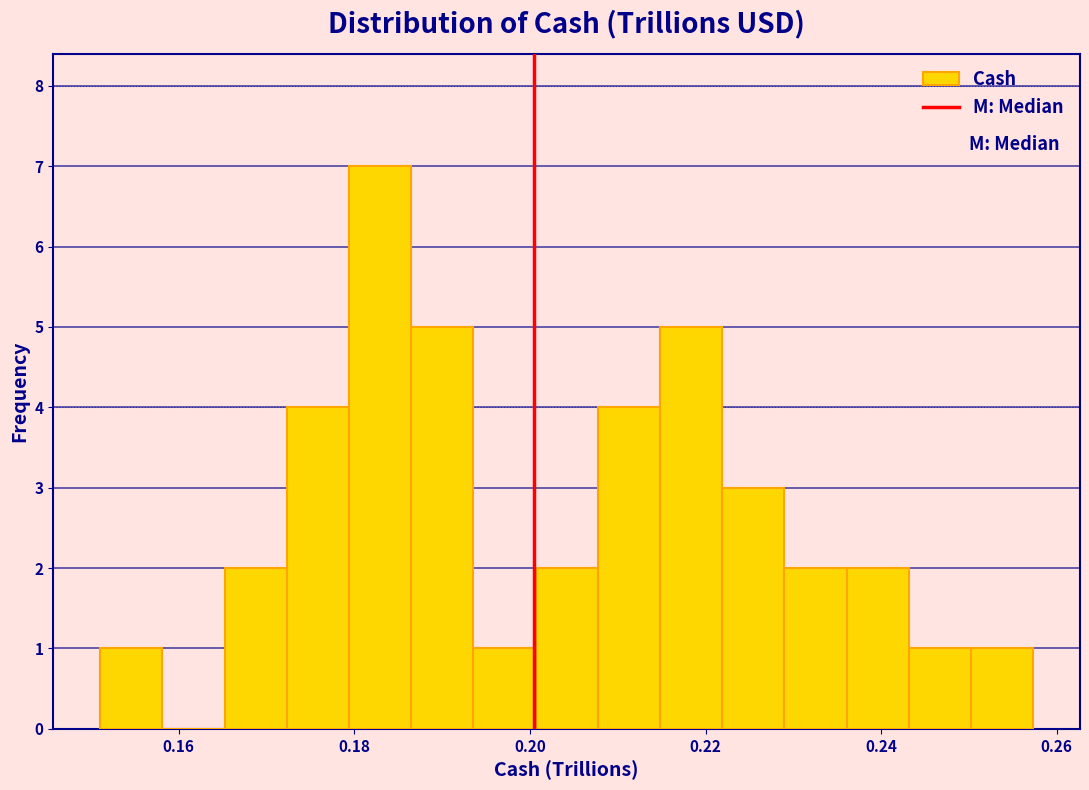

Read against the x-axis, roughly where is the centre of the tallest bar?

0.182